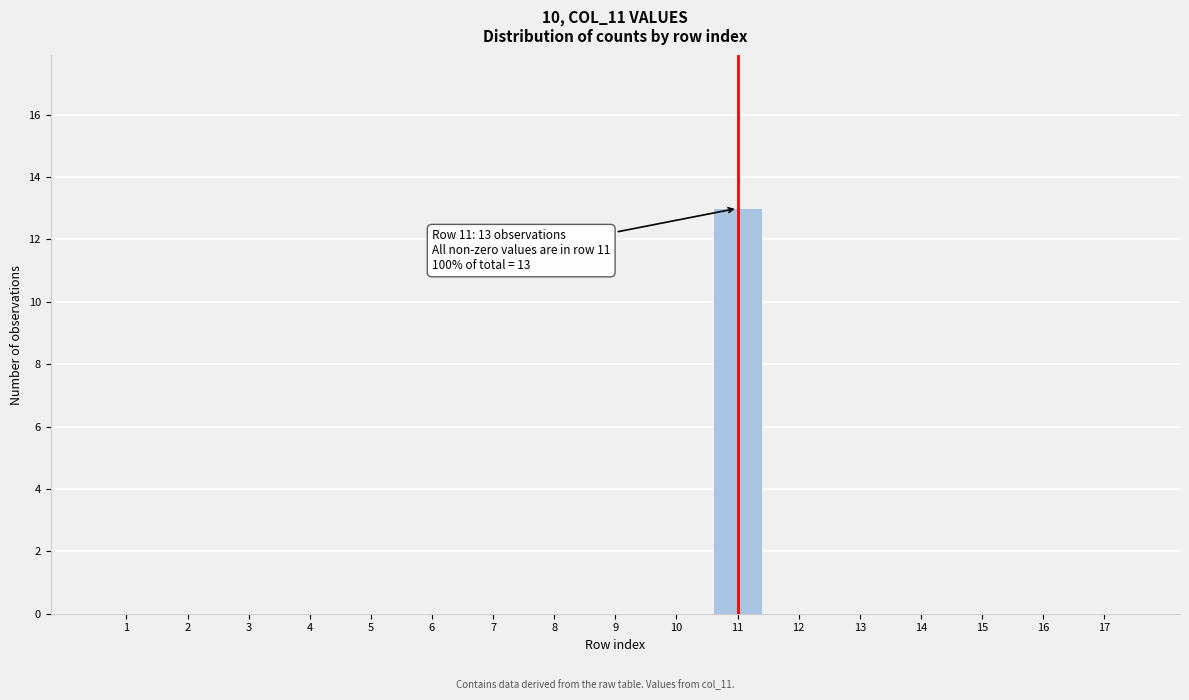

Reading right to left, extract all data points from this chart.

17=0	16=0	15=0	14=0	13=0	12=0	11=13	10=0	9=0	8=0	7=0	6=0	5=0	4=0	3=0	2=0	1=0